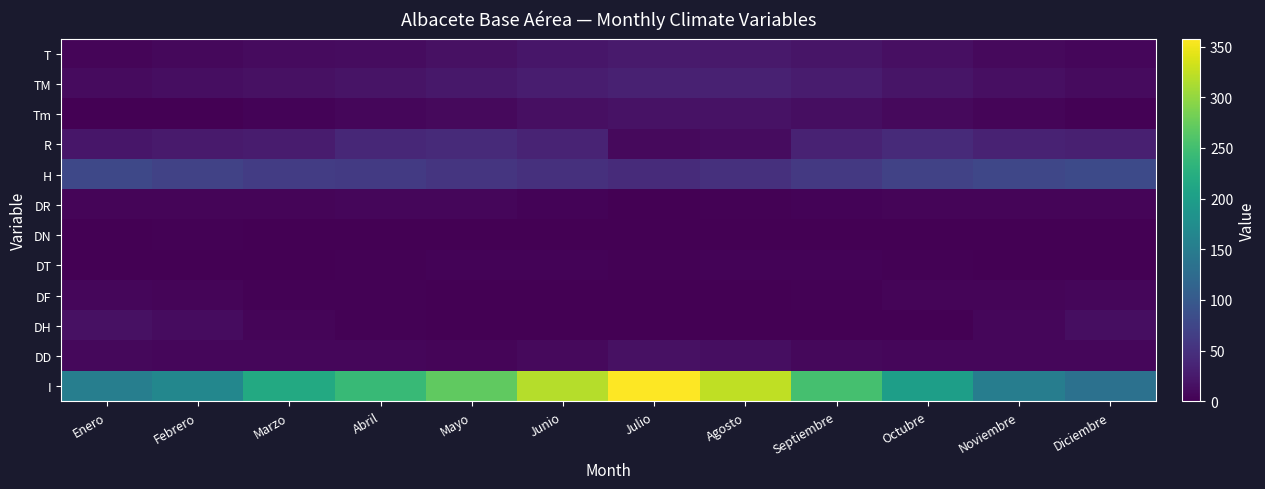

What is the difference between the highest and lowest values at Febrero?

164.9